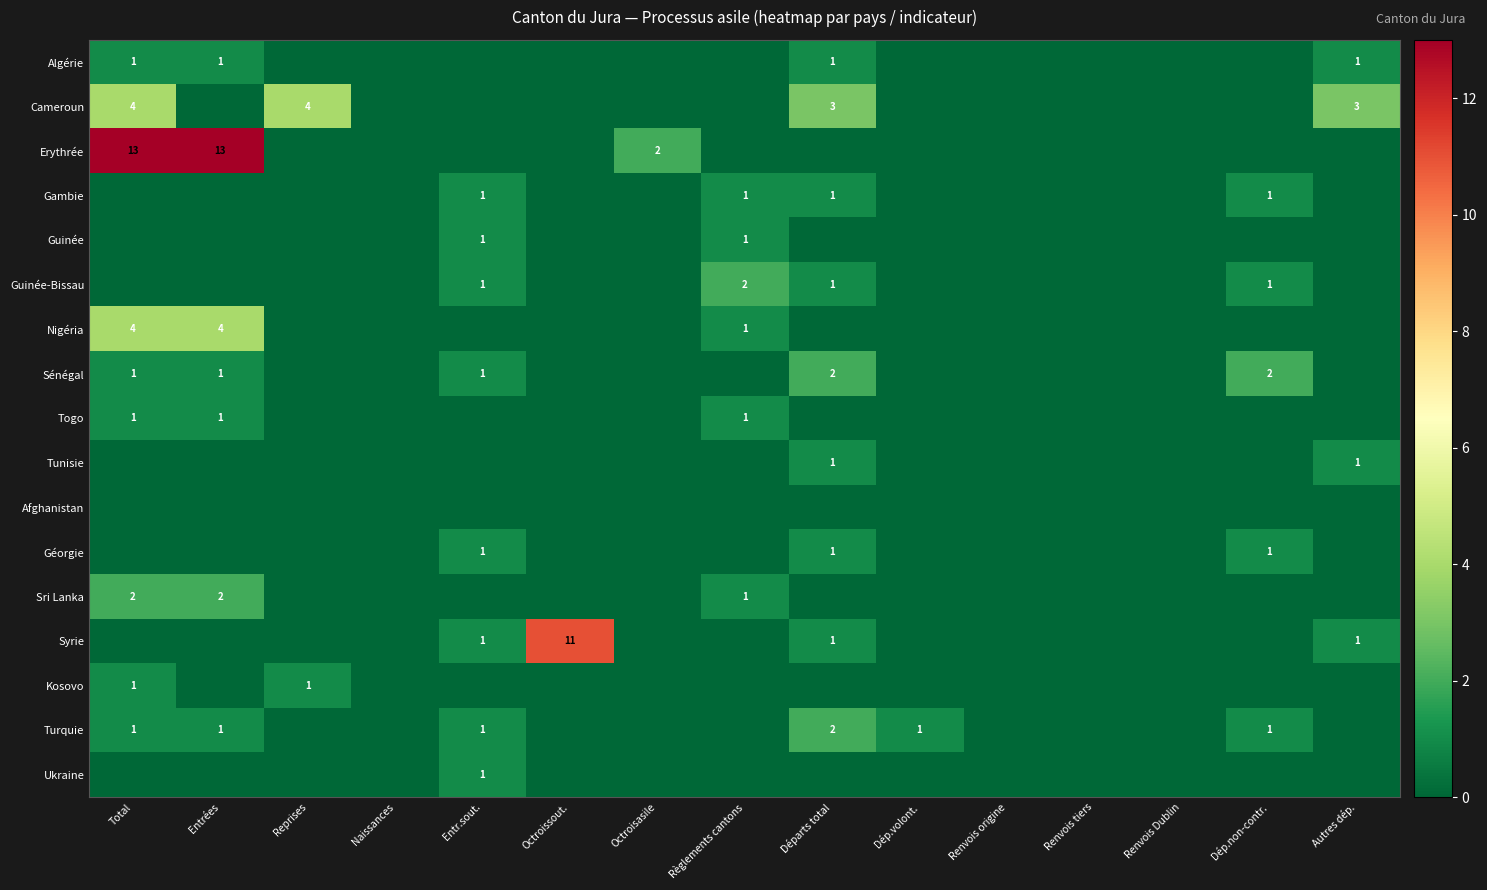

The value of Sri Lanka at Entrées is 1. True or false?

False